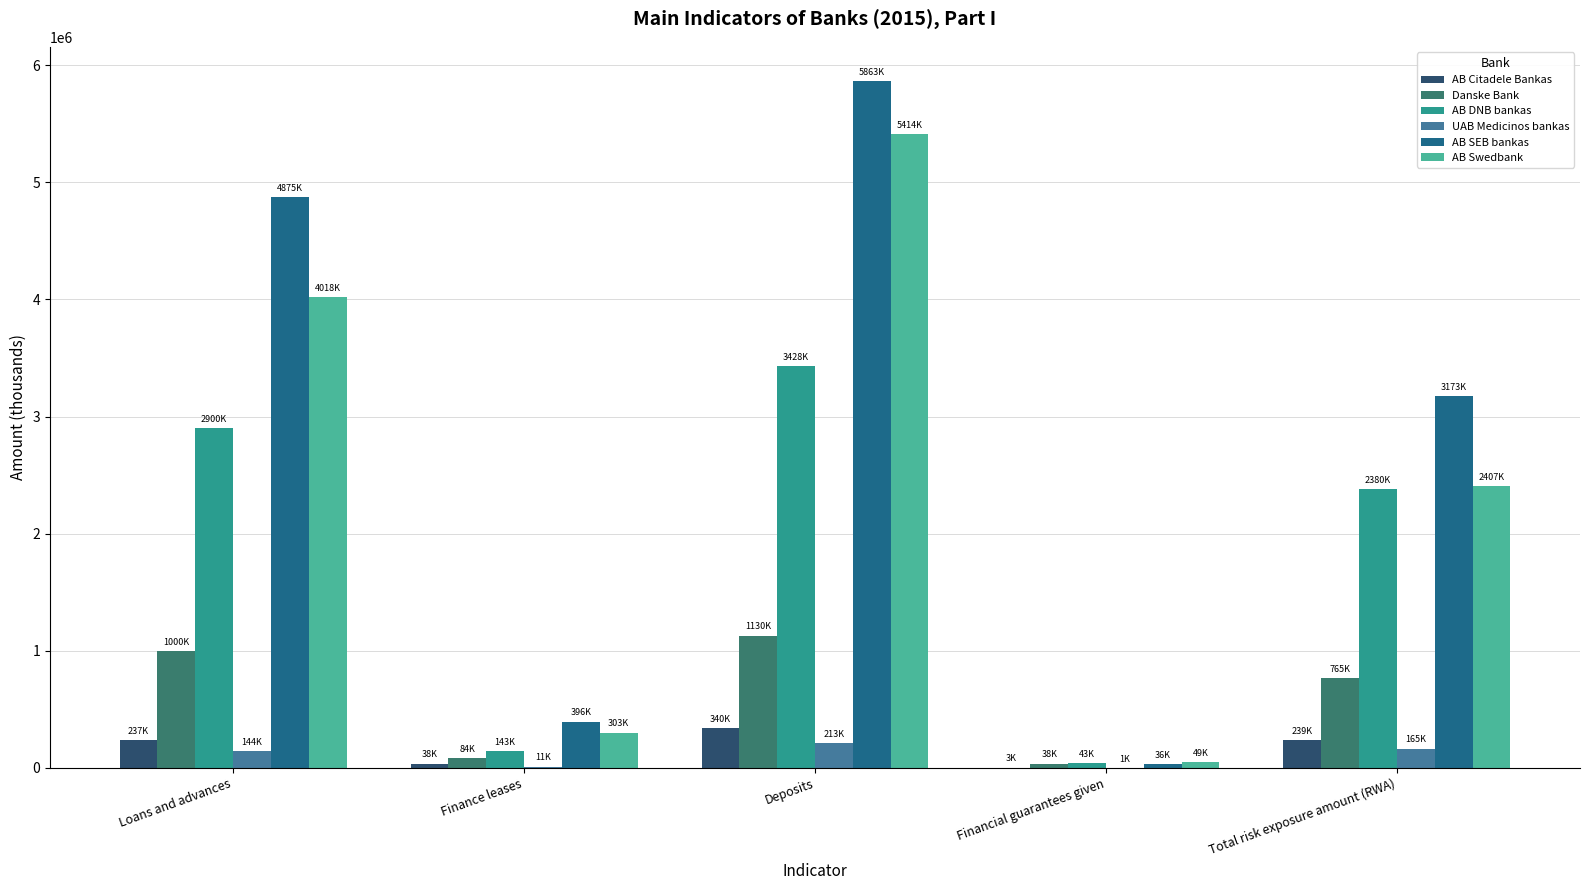

Which label corresponds to the largest value in the chart?

Deposits